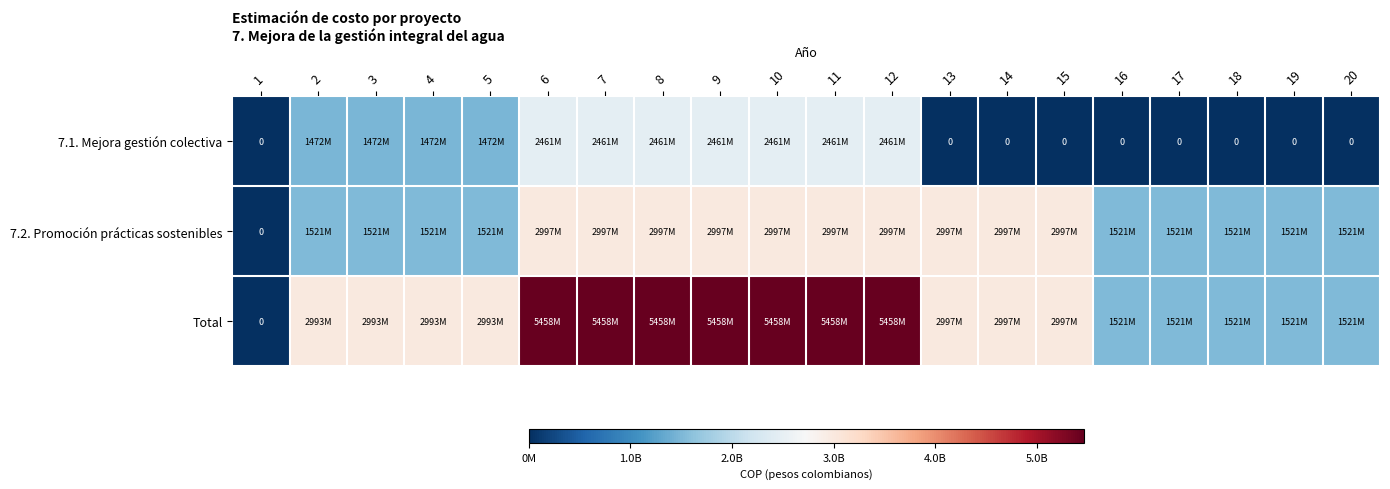

Which has a higher value, 3 or 1?

3